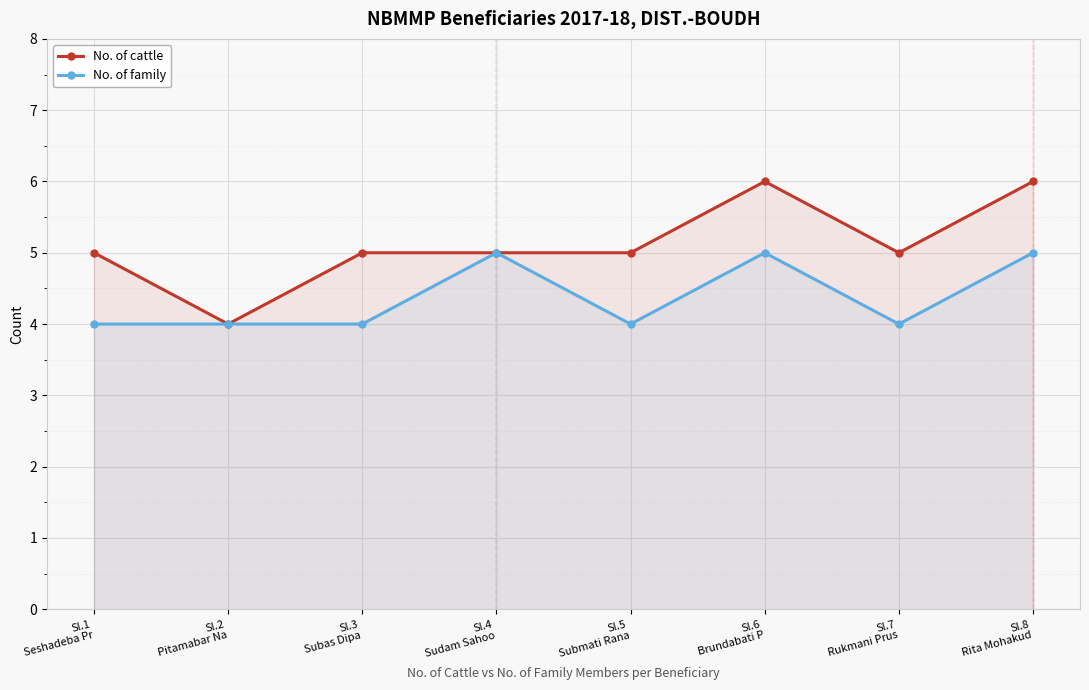

Reading left to right, transcribe all the data shown in this chart.

No. of cattle: 5	4	5	5	5	6	5	6
No. of family: 4	4	4	5	4	5	4	5